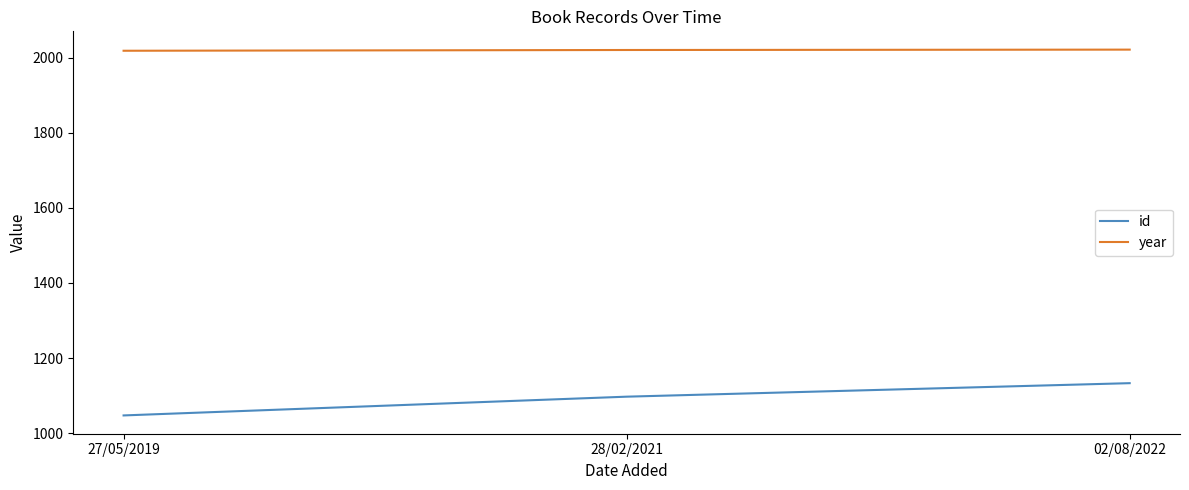

What position from the left is 28/02/2021?

2